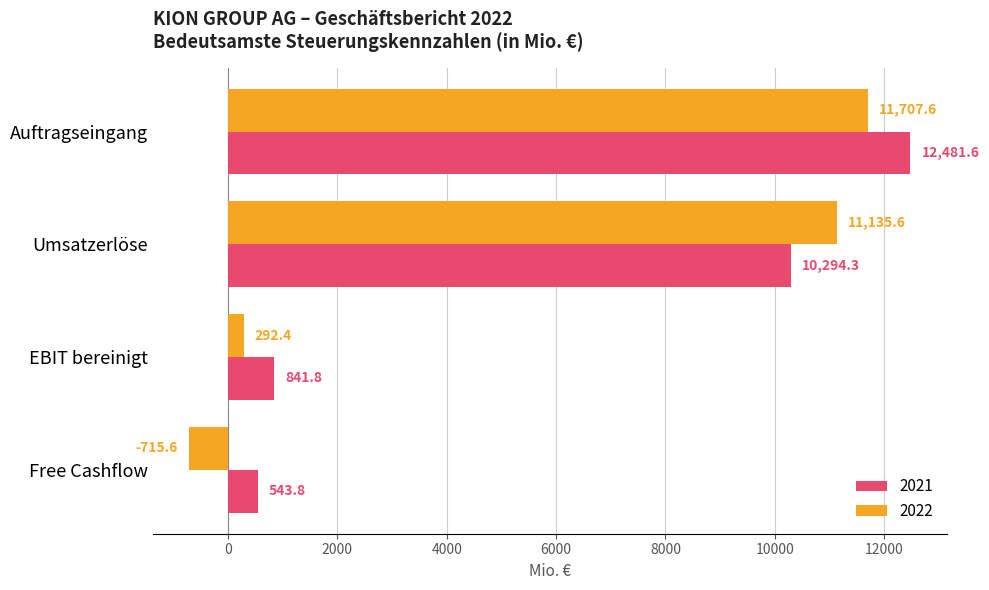

The value of 2022 at Auftragseingang is 7094.2. True or false?

False